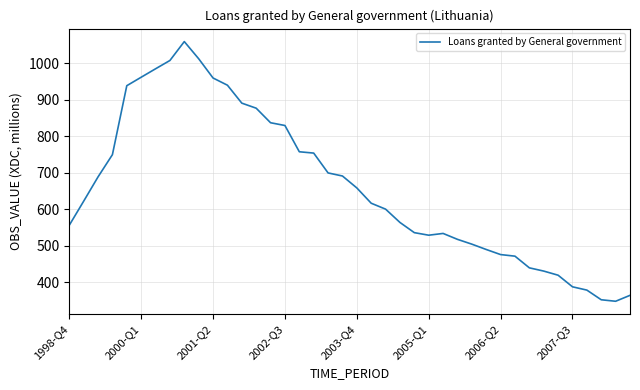

What is the maximum value shown in the chart?

1060.0